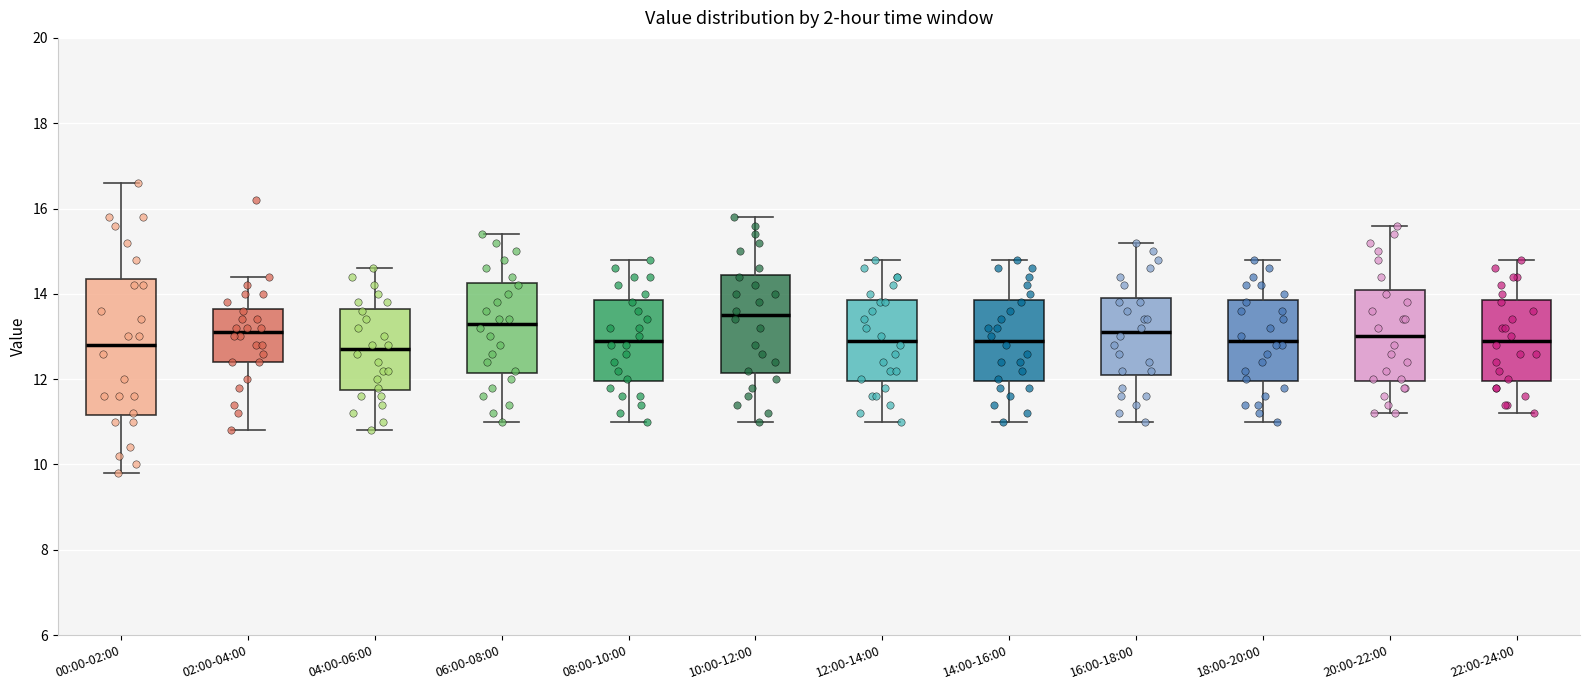

Where is the lower edge of the box for 22:00-24:00 on the y-axis? The values are not printed on the chart, so give them approximately, as read against the axis.

12.0